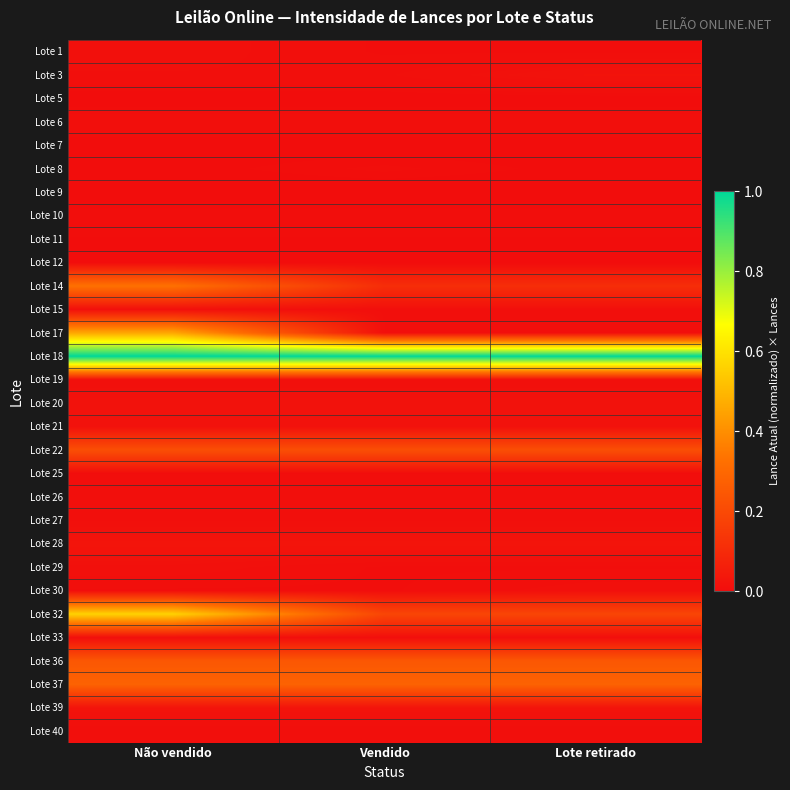

Which category has the highest value across all series?

Não vendido